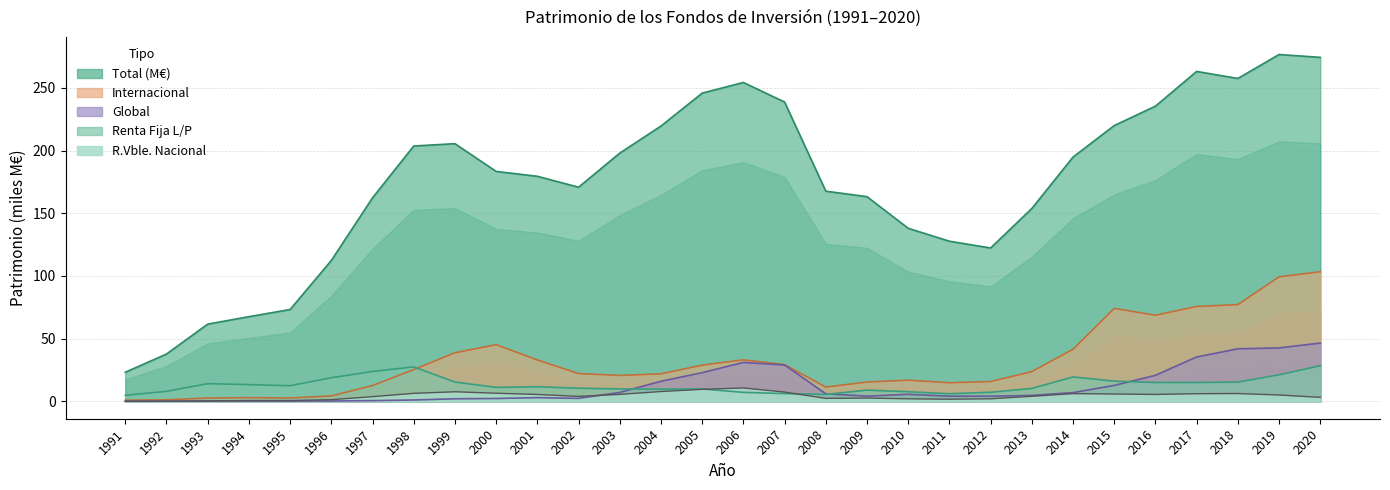

Is it true that R.VBLE.NACIONAL equals 2.2 at 1997?

False